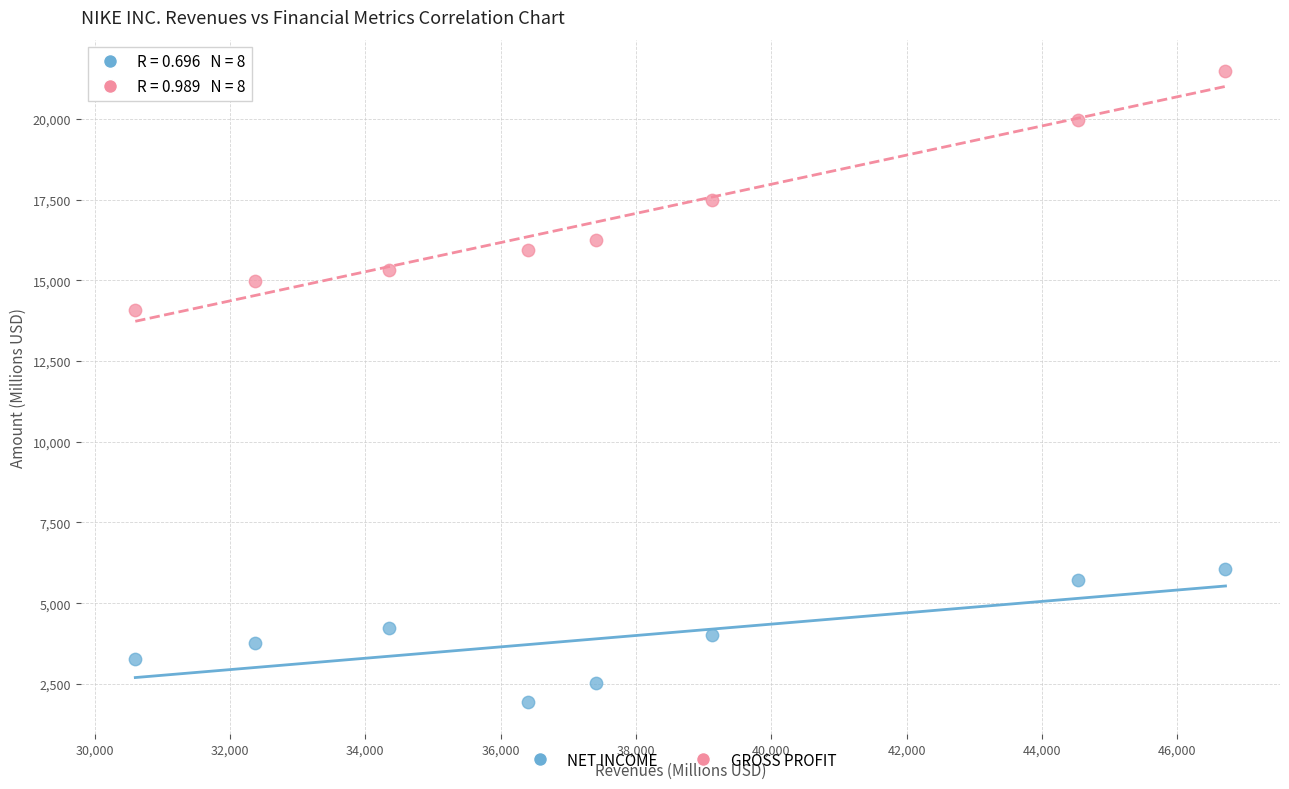

In the GROSS PROFIT series, what Y value is closest to 17773?

17474